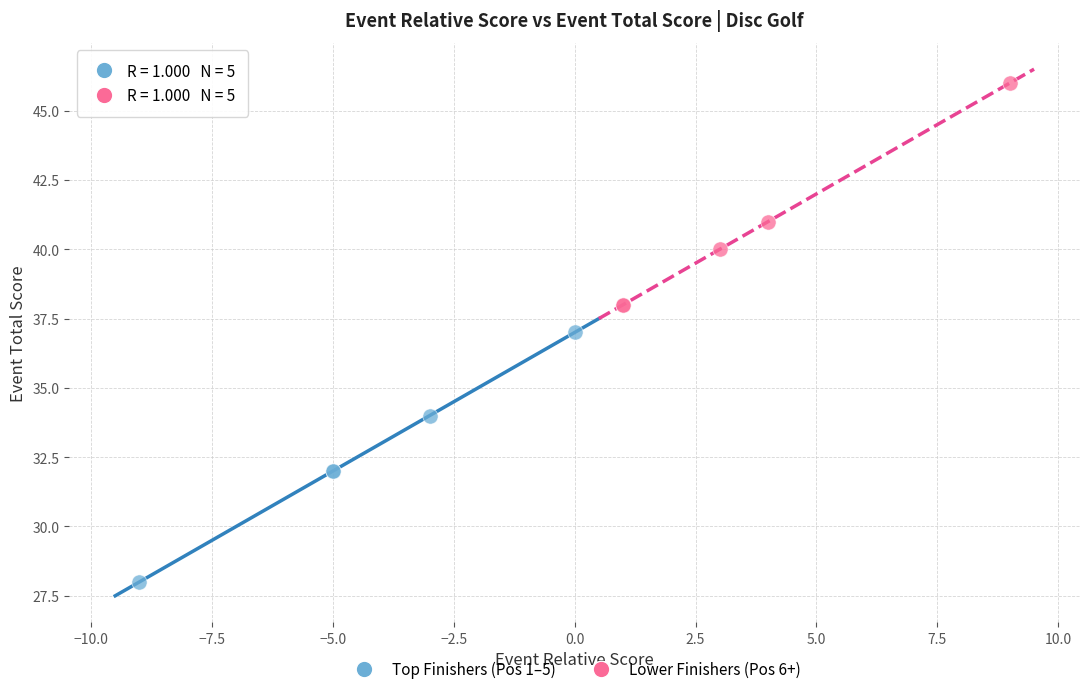

Which series contains the highest Y value?

Lower Finishers (Pos 6+)